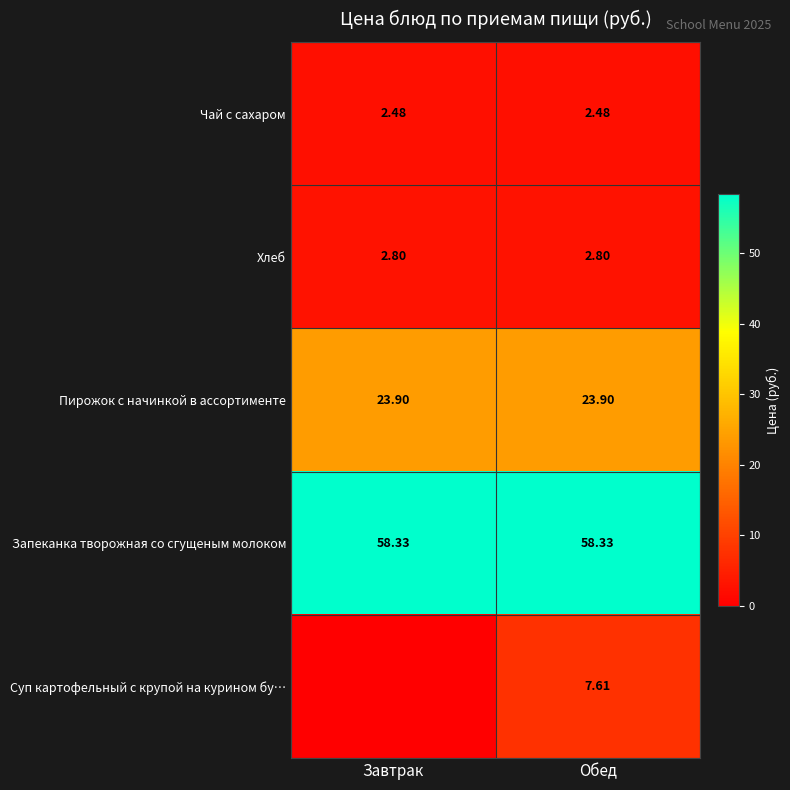

At which category is the sum across all series the highest?

Обед